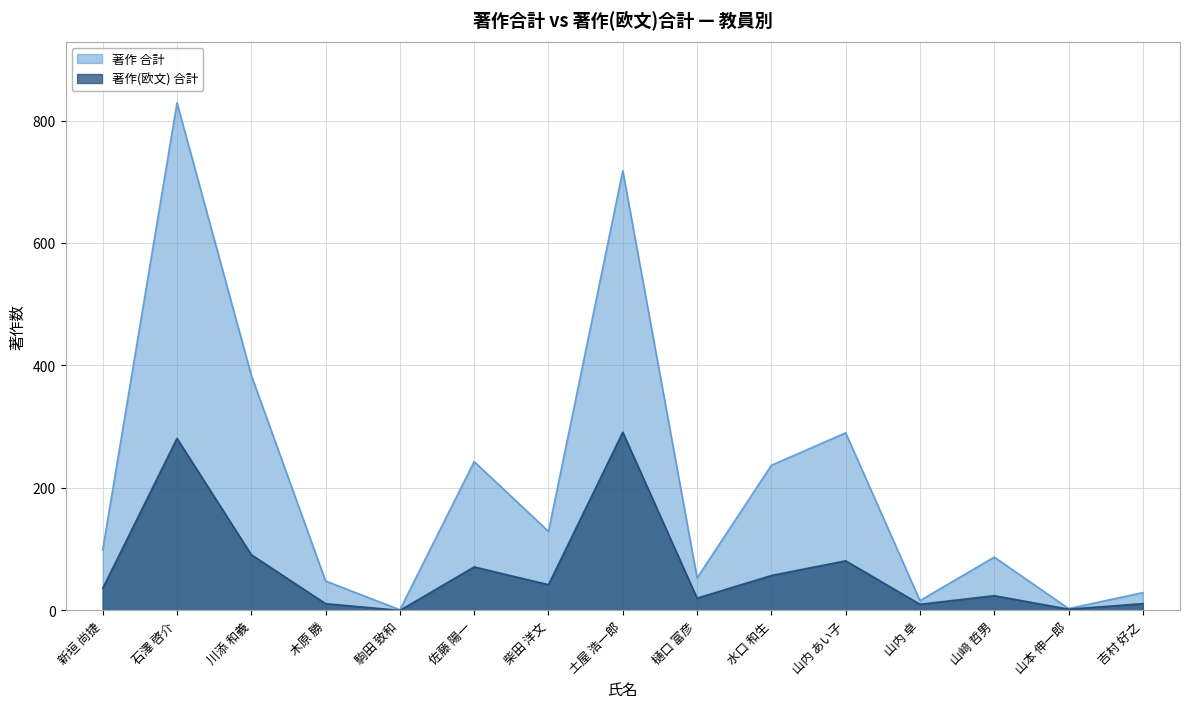

At which label is 著作 合計 closest to 415?

川添 和義